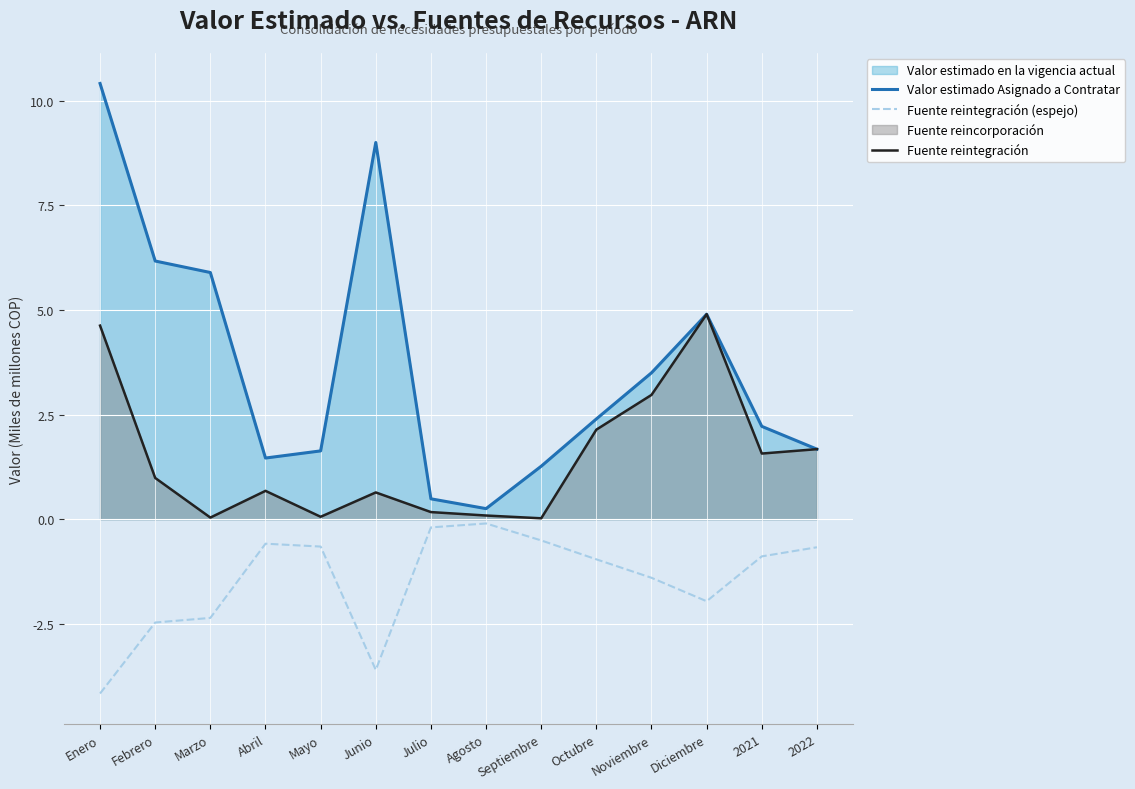

What is the difference between the maximum and minimum values in the Fuente reintegración (espejo) series?

4.1